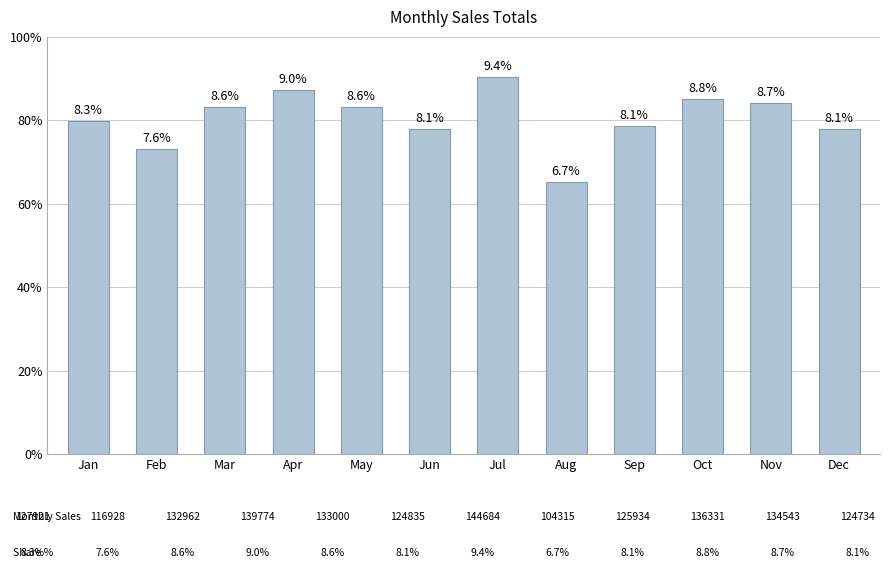

What is the value of the 2nd bar from the left?

116928